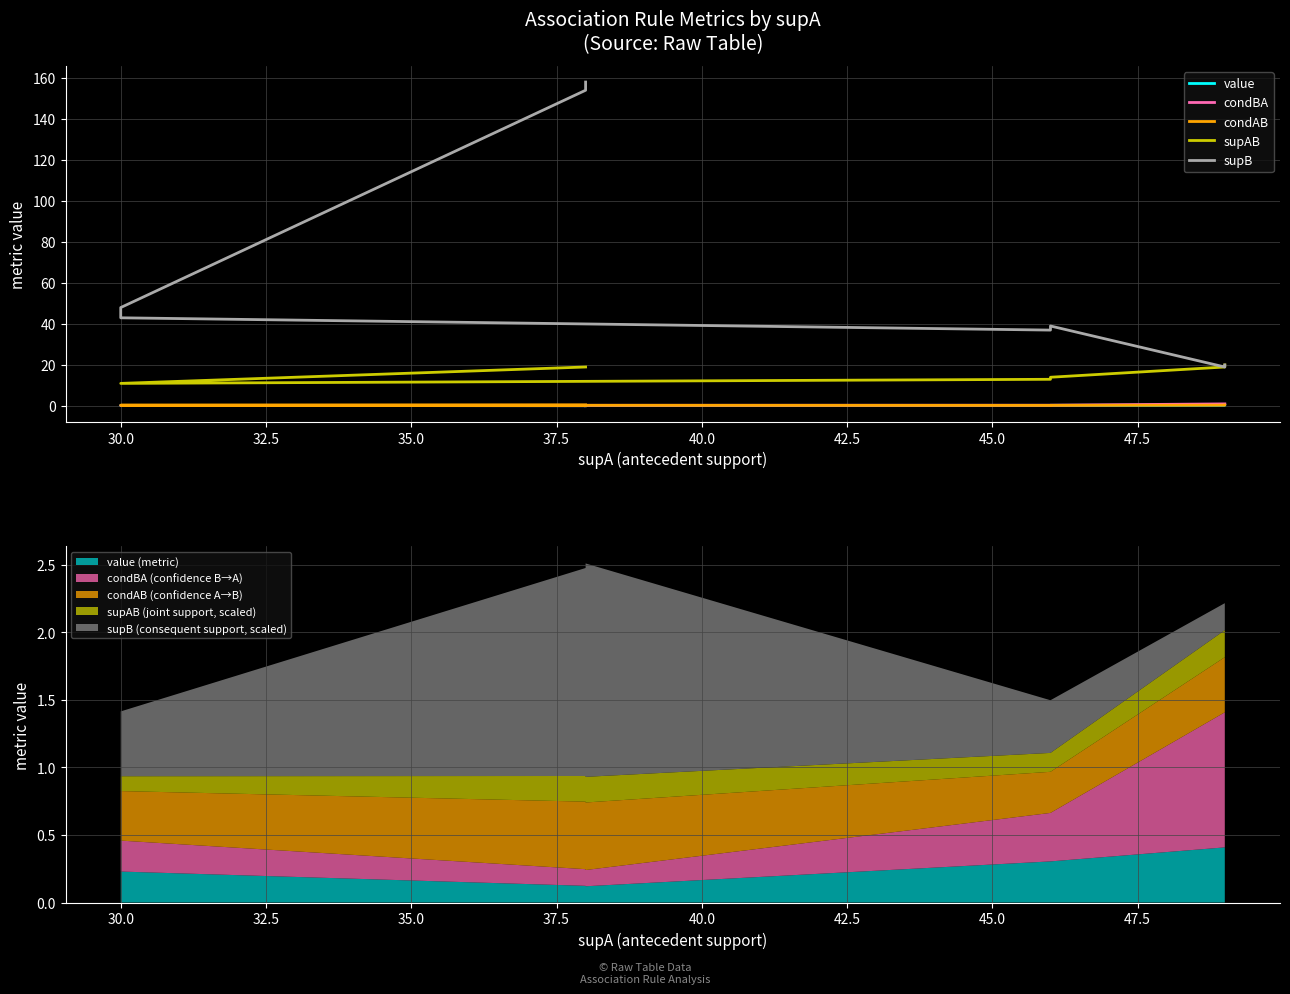

What are all the series names shown in the legend?

value, condBA, condAB, supAB, supB